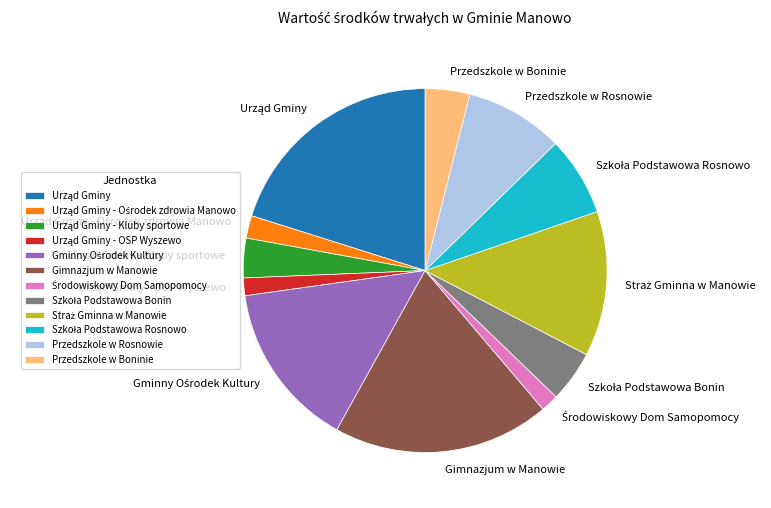

Does any single category account for the majority?

No